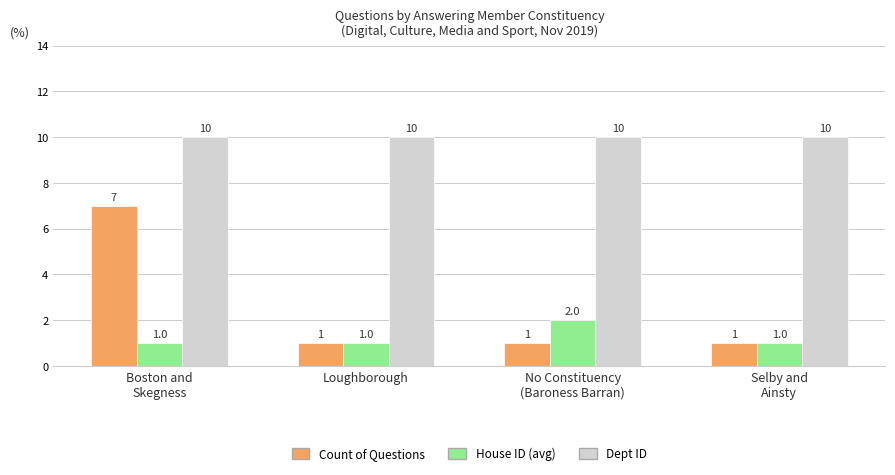

The value of Dept ID at No Constituency
(Baroness Barran) is 2. True or false?

False